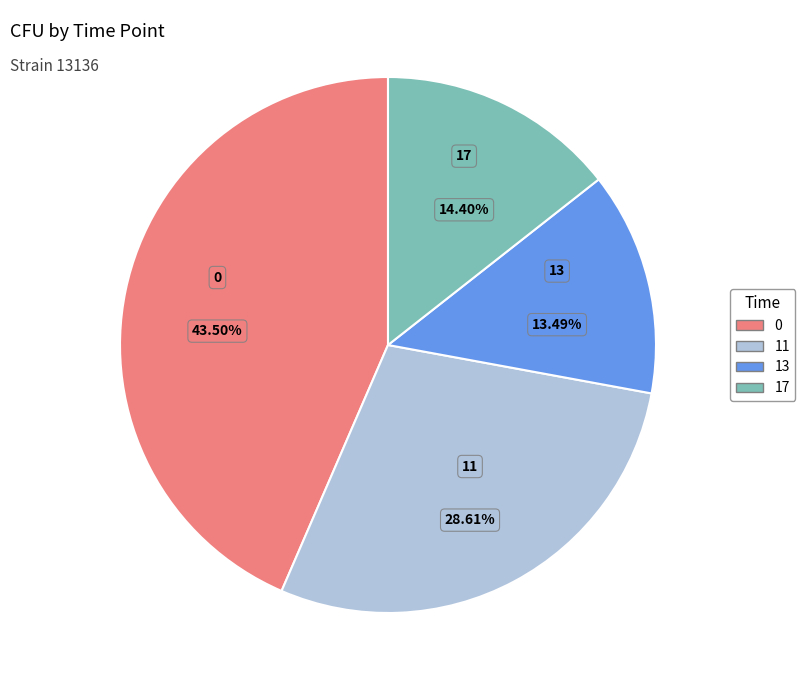

True or false: 13 accounts for 13% of the total.

True